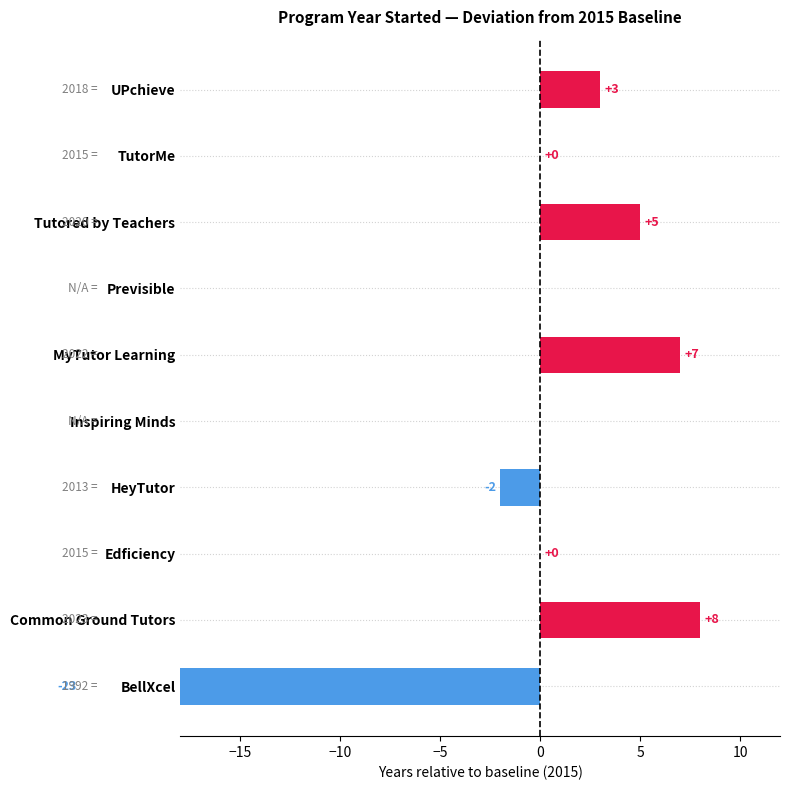

What is the smallest value displayed?

-23